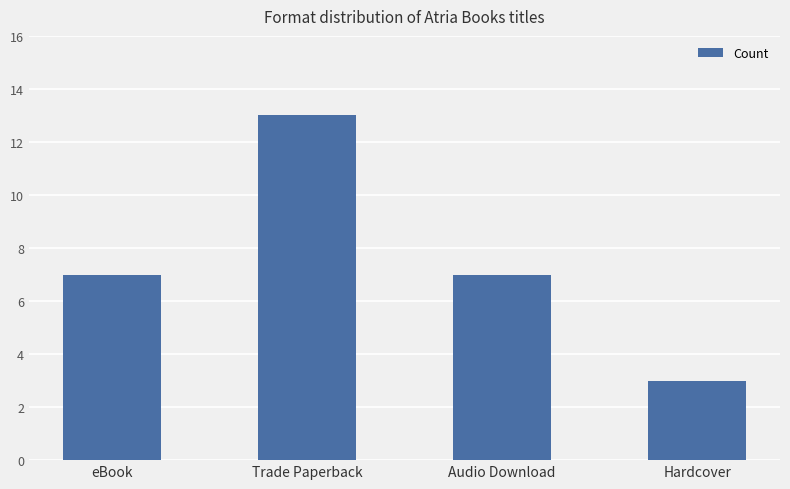

How many values are between 7 and 13?

3